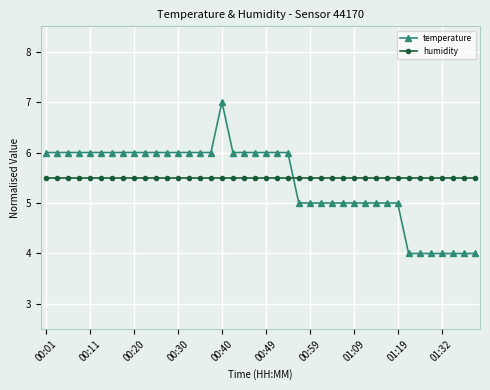

Reading right to left, extract all data points from this chart.

temperature: 4.0	4.0	4.0	4.0	4.0	4.0	4.0	5.0	5.0	5.0	5.0	5.0	5.0	5.0	5.0	5.0	5.0	6.0	6.0	6.0	6.0	6.0	6.0	7.0	6.0	6.0	6.0	6.0	6.0	6.0	6.0	6.0	6.0	6.0	6.0	6.0	6.0	6.0	6.0	6.0
humidity: 5.5	5.5	5.5	5.5	5.5	5.5	5.5	5.5	5.5	5.5	5.5	5.5	5.5	5.5	5.5	5.5	5.5	5.5	5.5	5.5	5.5	5.5	5.5	5.5	5.5	5.5	5.5	5.5	5.5	5.5	5.5	5.5	5.5	5.5	5.5	5.5	5.5	5.5	5.5	5.5